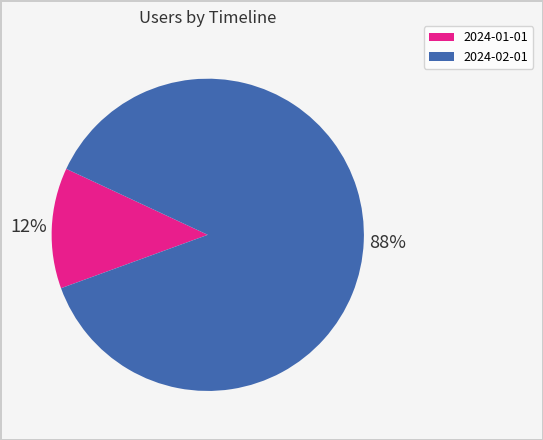

Do 2024-02-01 and 2024-01-01 together represent more than half of the pie?

Yes